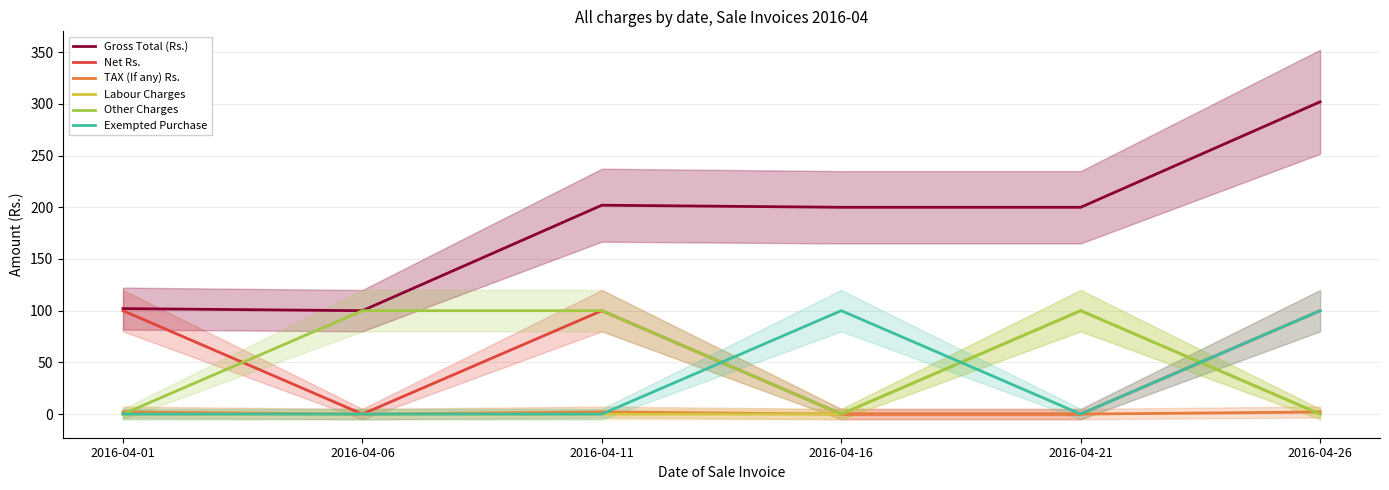

What is the difference between the Net Rs. values at 2016-04-11 and 2016-04-16?

100